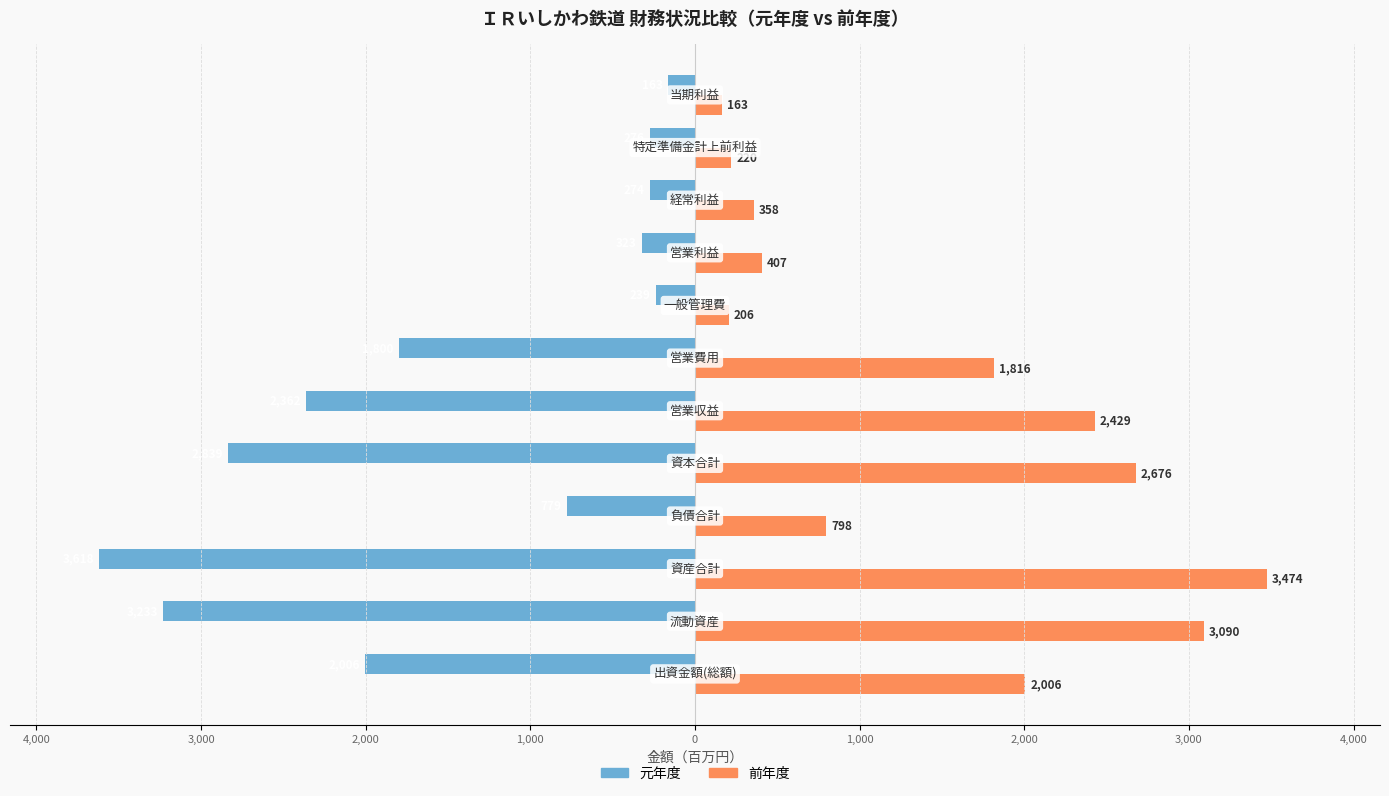

What are all the series names shown in the legend?

元年度, 前年度